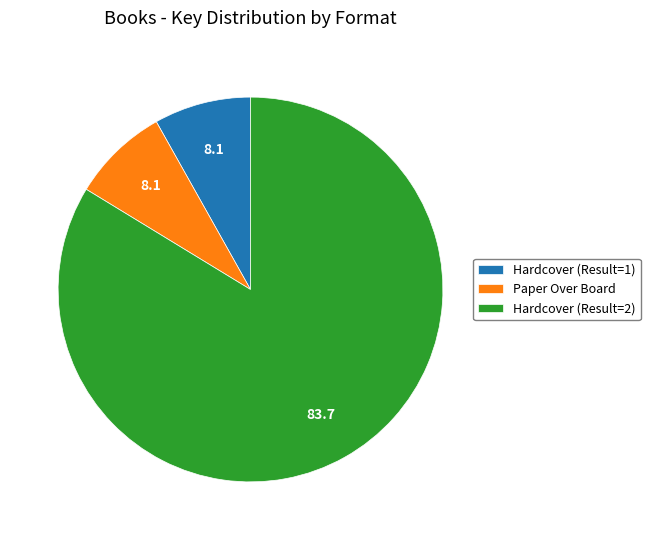

Which slice represents more than half of the pie?

Hardcover (Result=2)